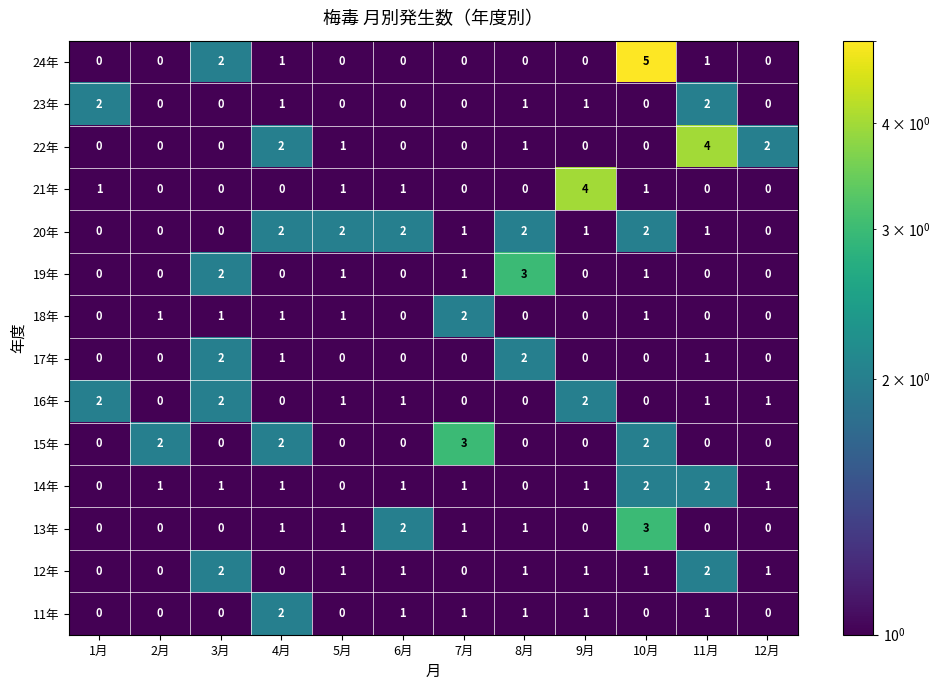

True or false: 18年 has a value of -1 at 6月.

False